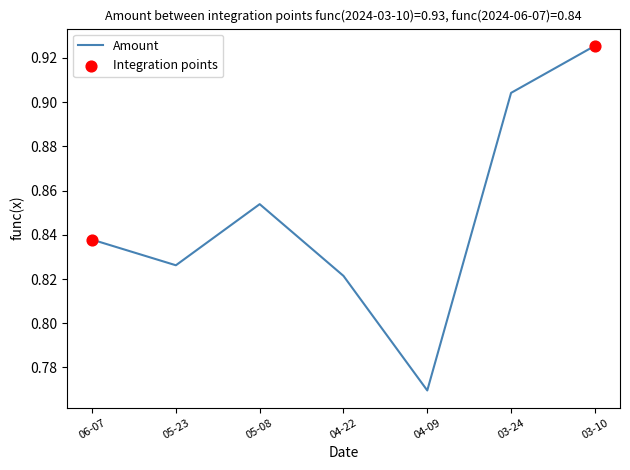

Between 2024-05-08 and 2024-03-10, which is larger?

2024-03-10